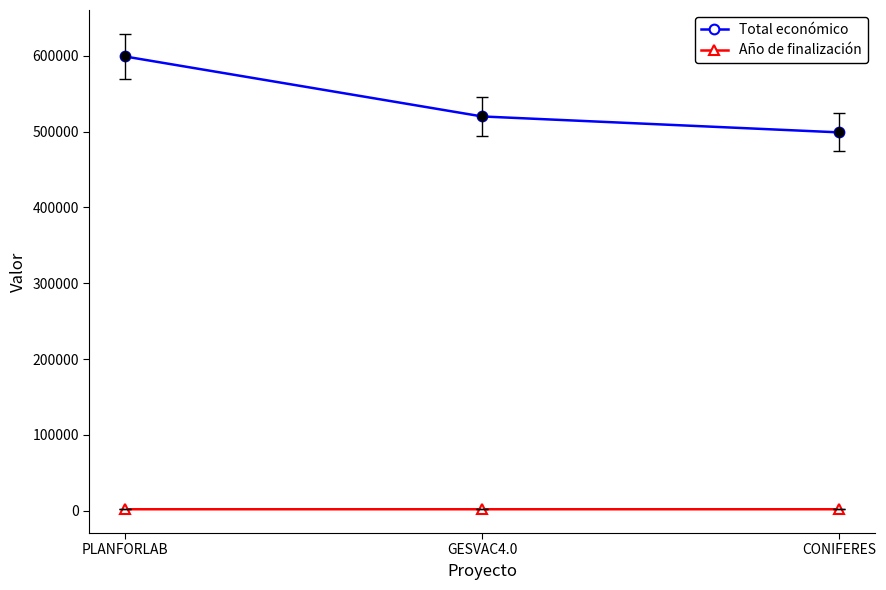

Which series has the largest range (max minus min)?

Total económico